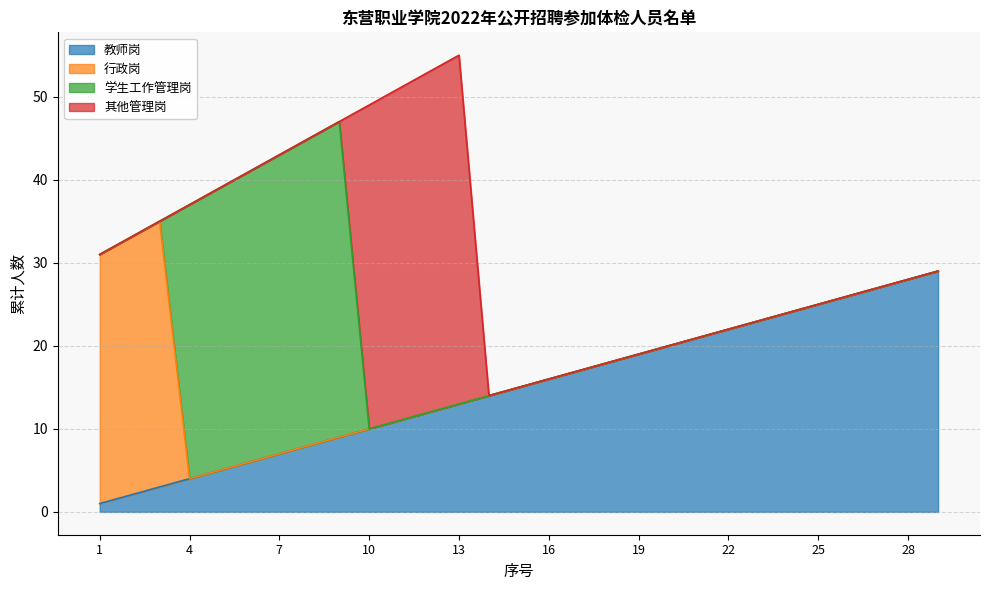

Reading right to left, list all the values displayed in this chart.

教师岗: 29	28	27	26	25	24	23	22	21	20	19	18	17	16	15	14	13	12	11	10	9	8	7	6	5	4	3	2	1
行政岗: 0	0	0	0	0	0	0	0	0	0	0	0	0	0	0	0	0	0	0	0	0	0	0	0	0	0	32	31	30
学生工作管理岗: 0	0	0	0	0	0	0	0	0	0	0	0	0	0	0	0	0	0	0	0	38	37	36	35	34	33	0	0	0
其他管理岗: 0	0	0	0	0	0	0	0	0	0	0	0	0	0	0	0	42	41	40	39	0	0	0	0	0	0	0	0	0